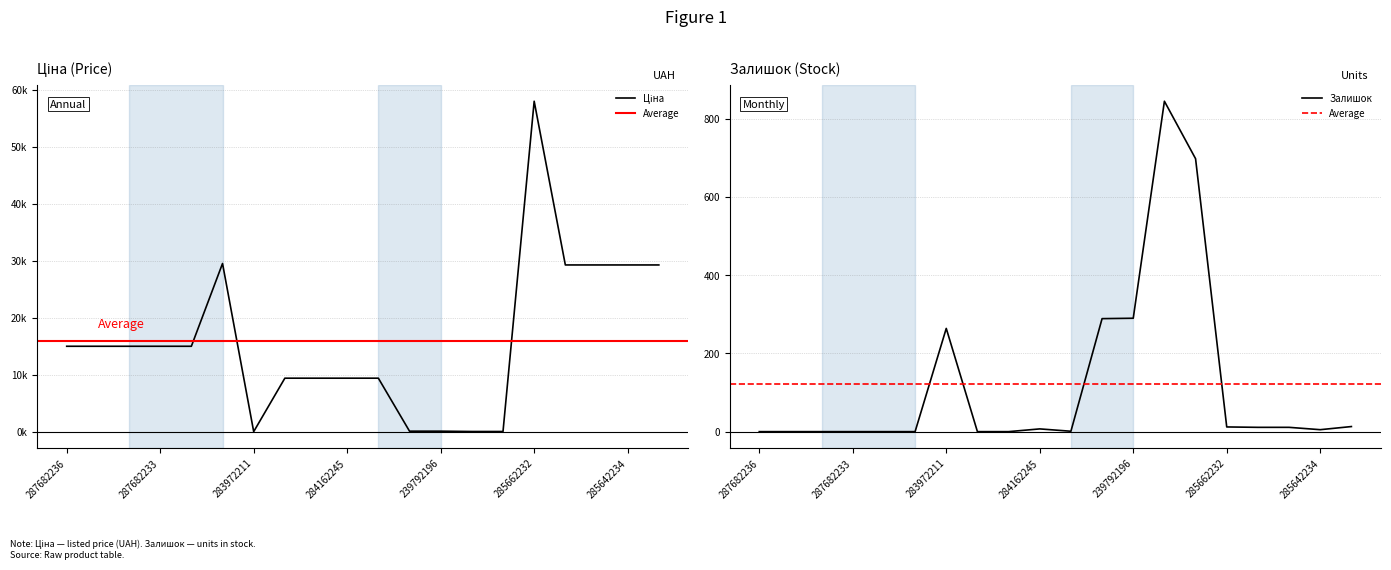

Reading left to right, transcribe all the data shown in this chart.

Ціна: 287682236=15019.2	287682235=15019.2	287682234=15019.2	287682233=15019.2	287682231=15019.2	287702232=29548.9	283972211=32.0	284162248=9416.9	284162246=9416.9	284162245=9416.9	284162244=9416.9	239792197=113.3	239792196=113.3	239752197=56.7	239752196=56.7	285662232=58037.0	285642236=29294.9	285642235=29294.9	285642234=29294.9	285642233=29294.9
Залишок: 287682236=0.0	287682235=0.0	287682234=0.0	287682233=0.0	287682231=0.0	287702232=0.0	283972211=264.0	284162248=0.0	284162246=0.0	284162245=7.0	284162244=1.0	239792197=289.0	239792196=290.0	239752197=845.0	239752196=698.0	285662232=12.0	285642236=11.0	285642235=11.0	285642234=5.0	285642233=13.0